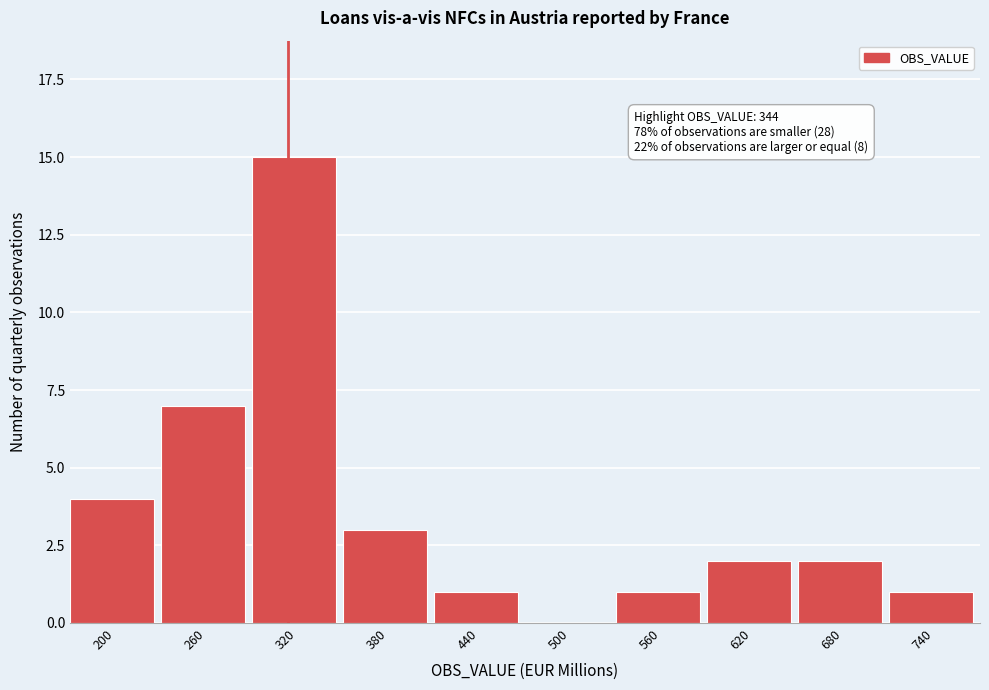

Reading left to right, what are all the values shown in this chart?

200=4	260=7	320=15	380=3	440=1	500=0	560=1	620=2	680=2	740=1